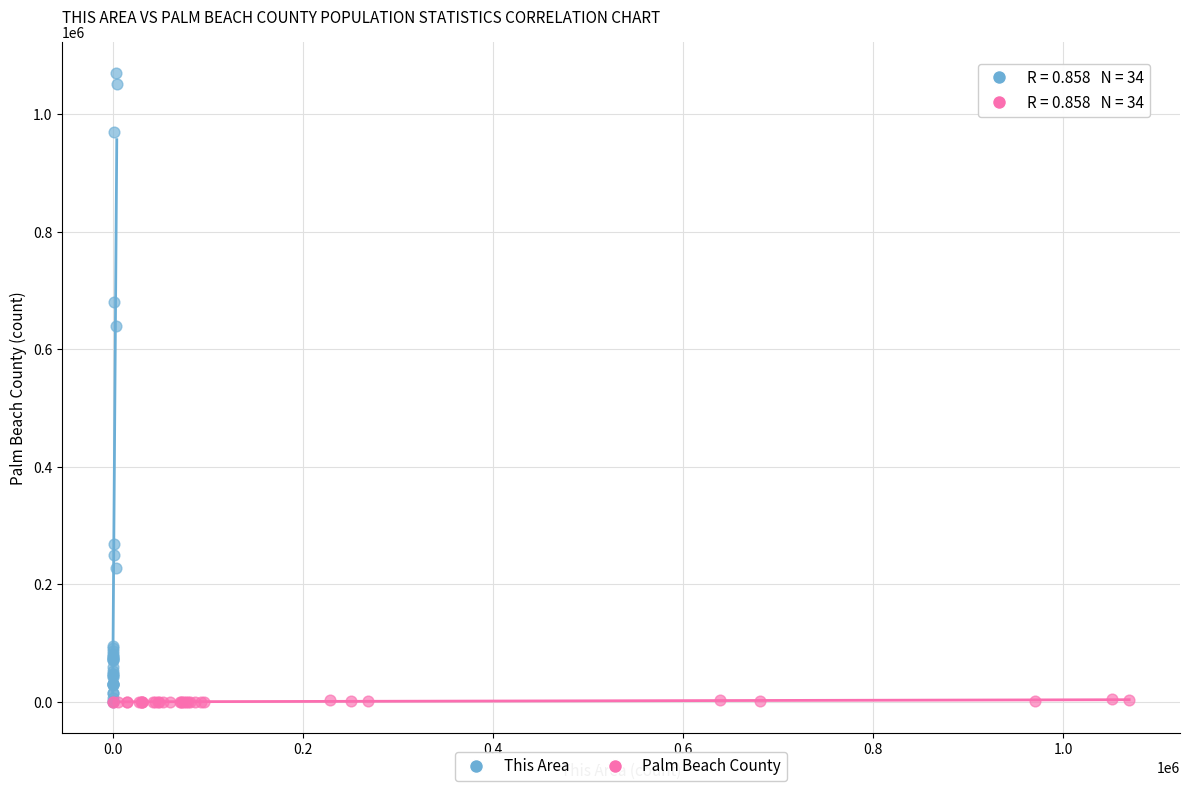

Which series has the widest spread of Y values?

This Area